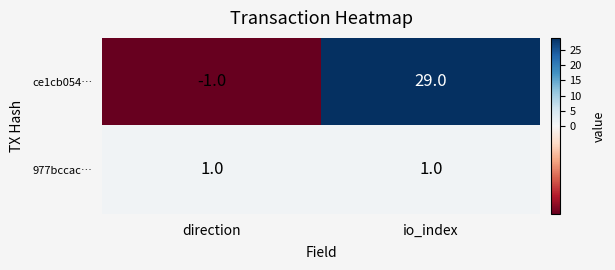

What is the spread (max minus min) of values at io_index?

28